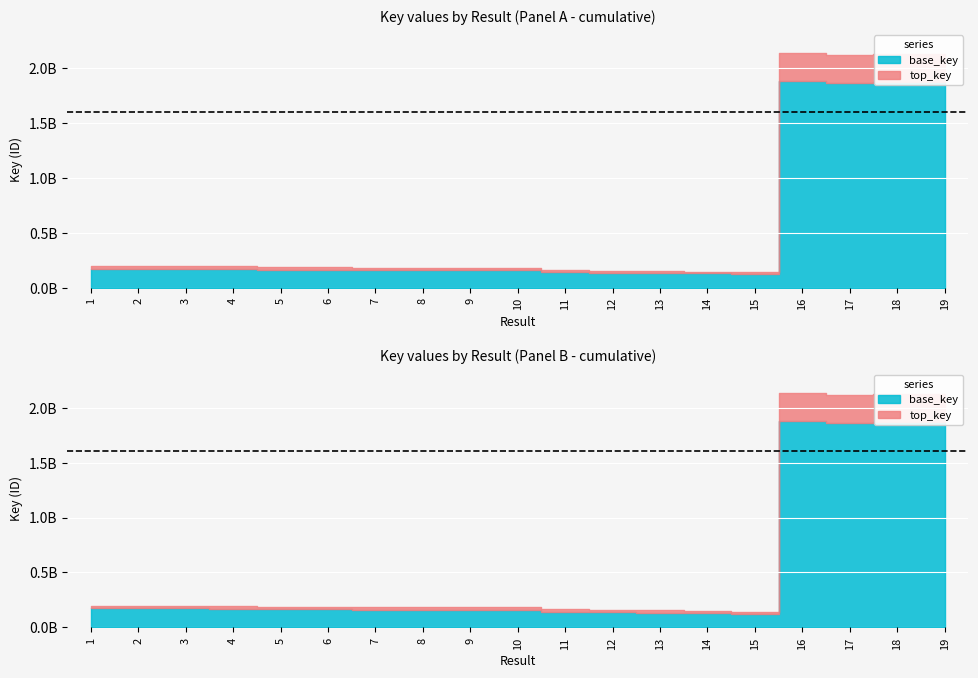

What is the change in value from 7 to 17?

+1935830173